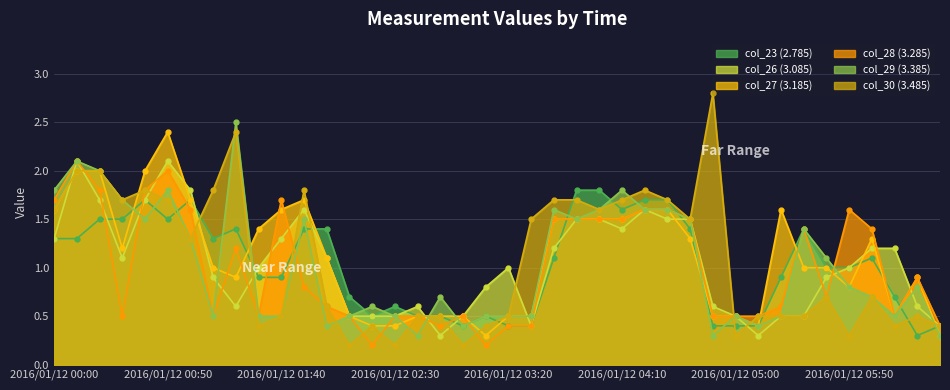

What is the total value across all series at 2016/01/12 06:10?

3.8